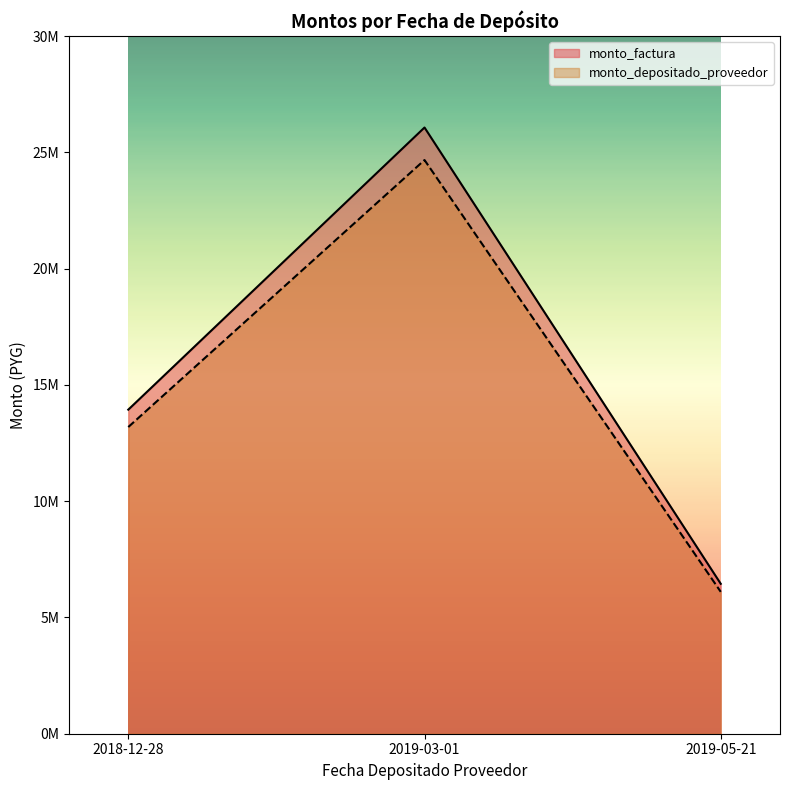

Rank the series by their average value, from lowest to highest.

monto_depositado_proveedor, monto_factura